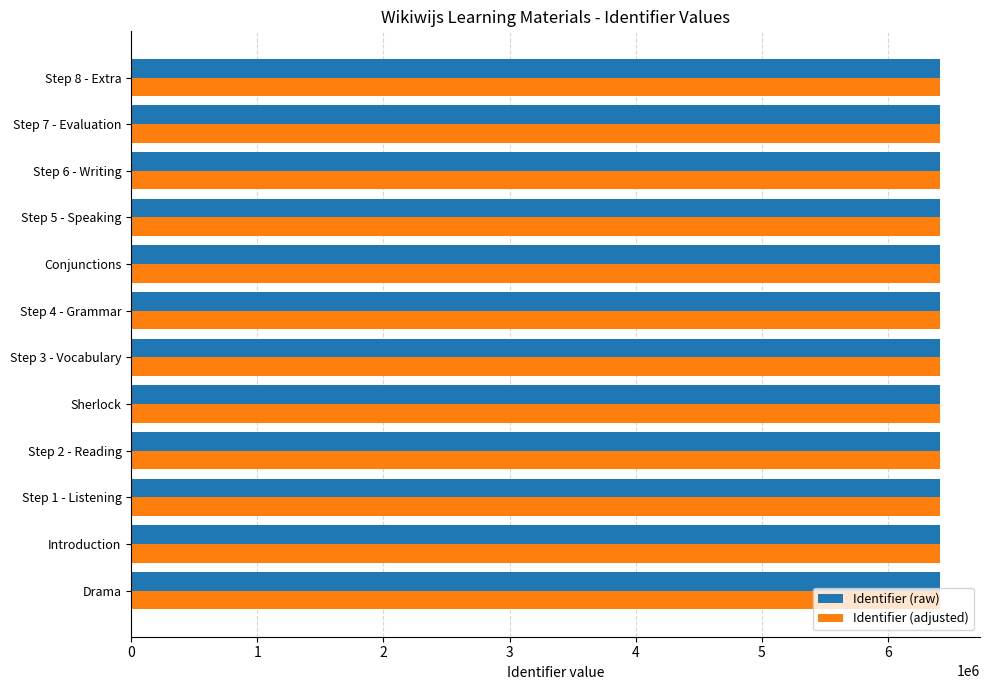

What is the maximum value shown in the chart?

6410757